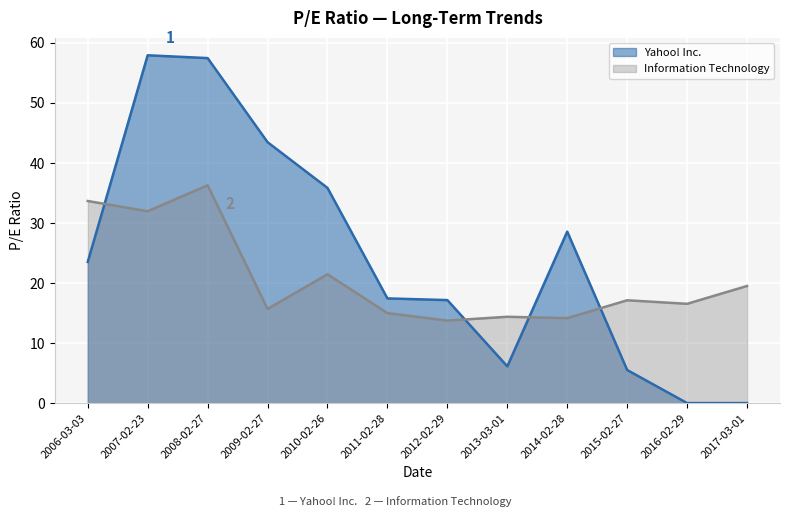

Reading left to right, transcribe all the data shown in this chart.

Yahoo! Inc.: 23.5	58.0	57.5	43.5	35.9	17.4	17.2	6.1	28.6	5.5	0.0	0.0
Information Technology: 33.7	32.0	36.3	15.7	21.5	15.0	13.7	14.4	14.2	17.1	16.5	19.5